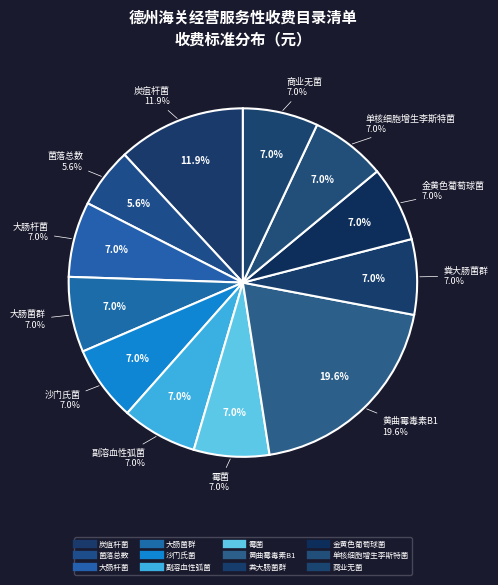

Is there any slice that represents more than half of the pie?

No